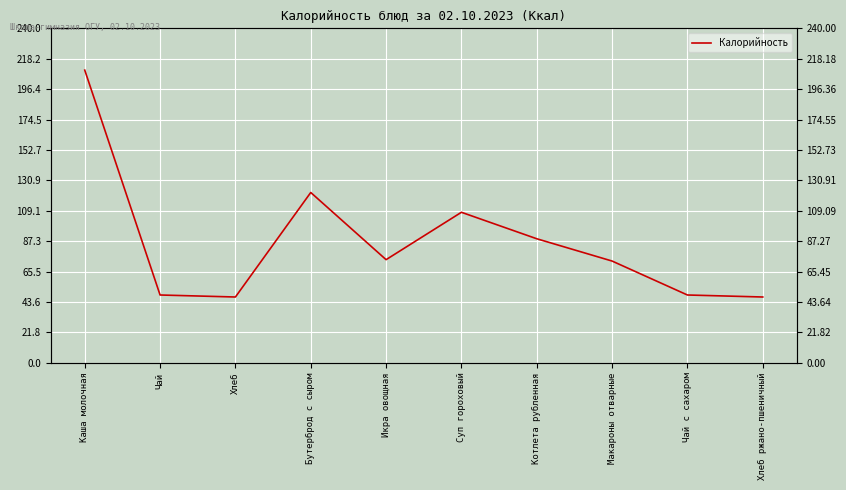

The value at Чай is 48.6. True or false?

True